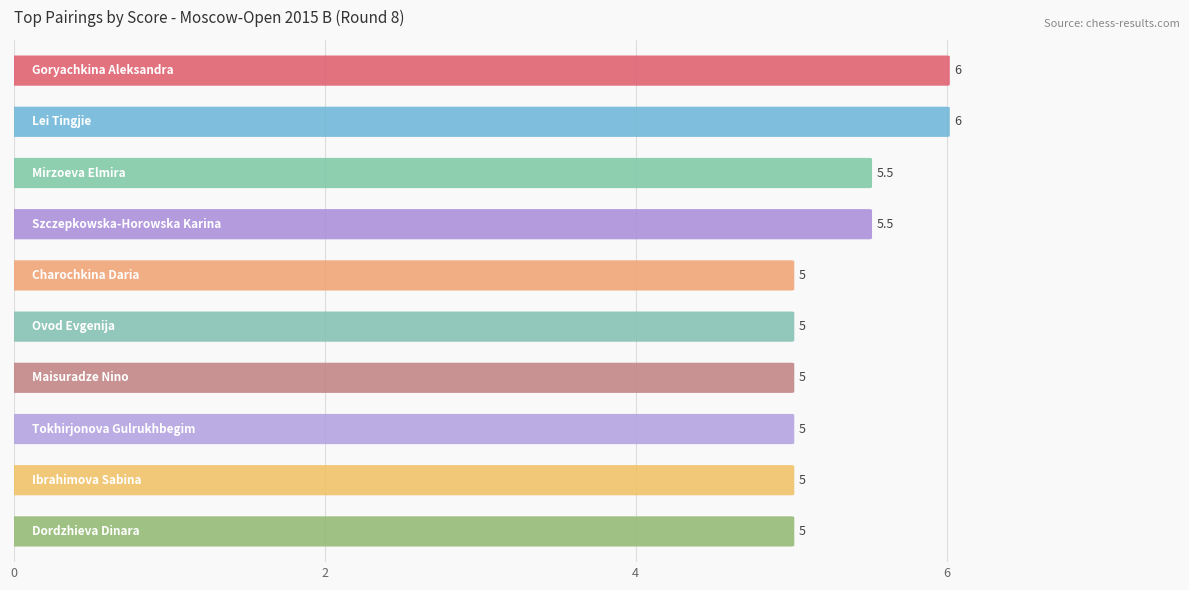

How many values exceed 5?

4